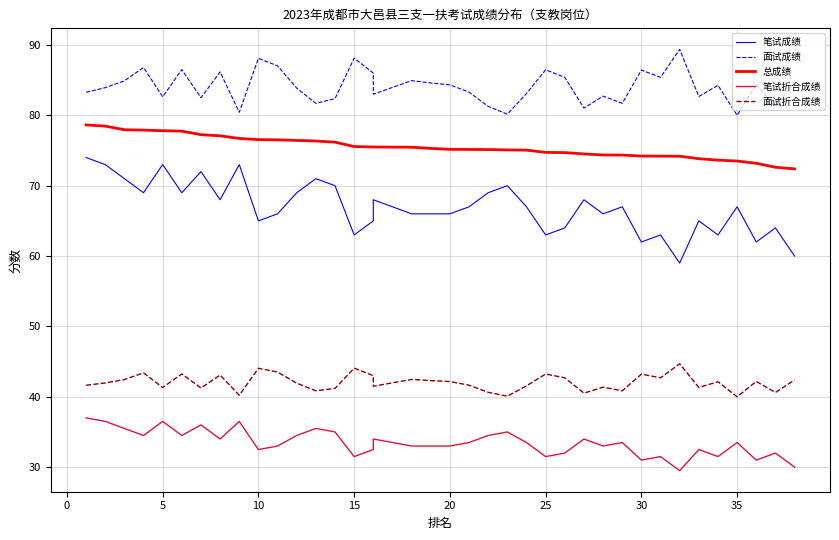

True or false: 面试成绩 and 笔试成绩 intersect in this chart.

False